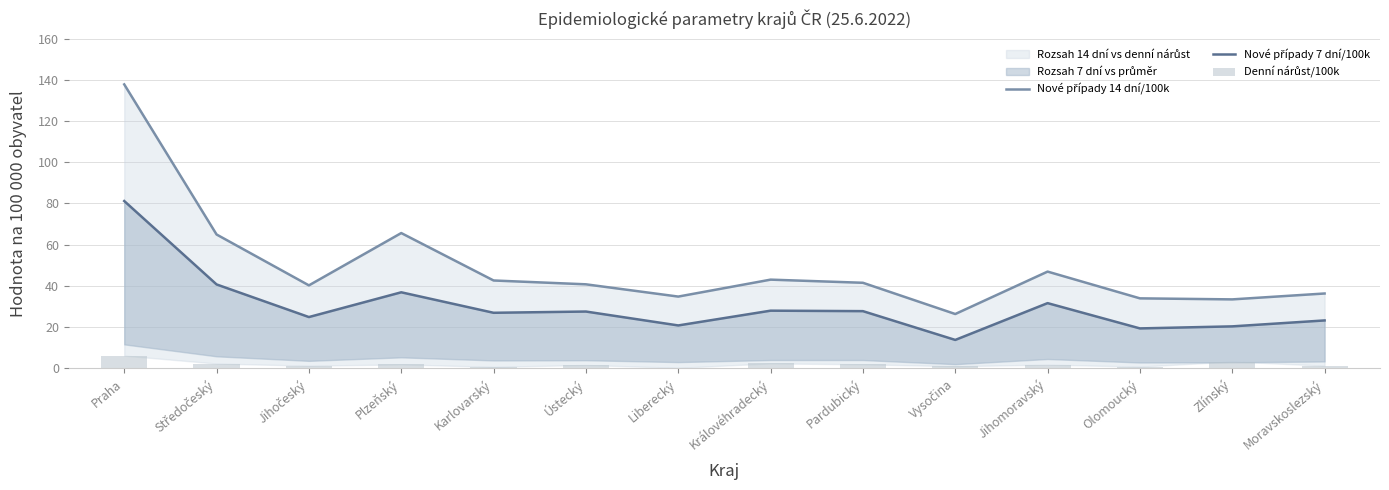

Are the bars horizontal?

No